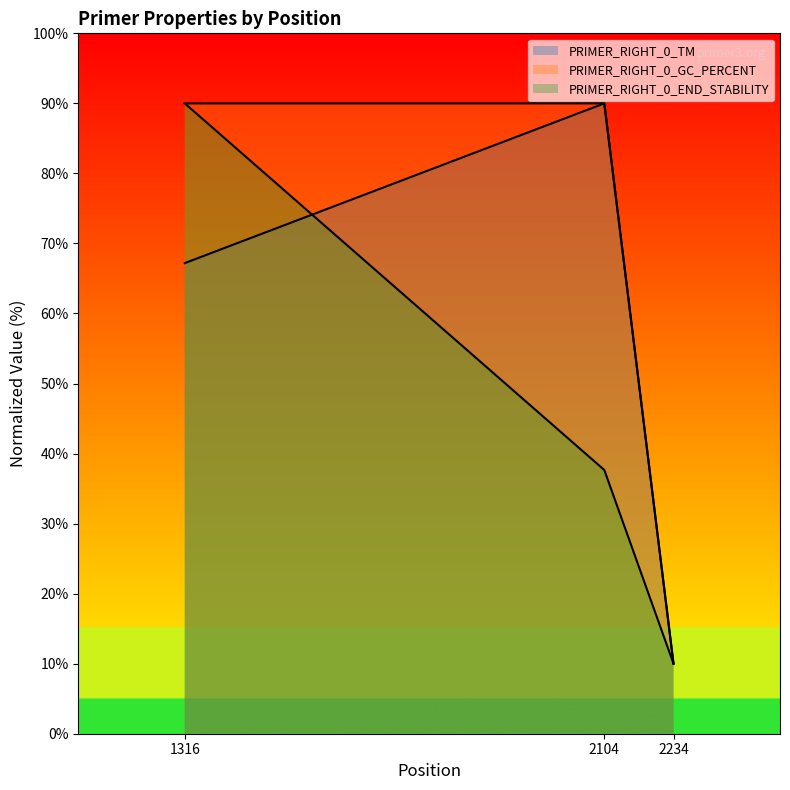

Is it true that PRIMER_RIGHT_0_TM equals 67.2 at 1316?

True